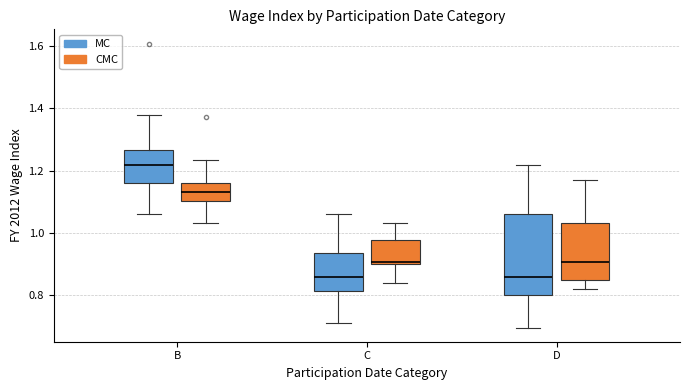

Reading left to right, read every box against the y-axis: the position of its median line, the range the box covers, and the ends of its whiskers. The values are not printed on the chart, so give them approximately, as read against the axis.

B (MC): median 1.22, box 1.16 to 1.26, whiskers 1.06 to 1.38
B (CMC): median 1.14, box 1.10 to 1.16, whiskers 1.04 to 1.24
C (MC): median 0.86, box 0.82 to 0.94, whiskers 0.70 to 1.06
C (CMC): median 0.90, box 0.90 to 0.98, whiskers 0.84 to 1.04
D (MC): median 0.86, box 0.80 to 1.06, whiskers 0.70 to 1.22
D (CMC): median 0.90, box 0.84 to 1.04, whiskers 0.82 to 1.16